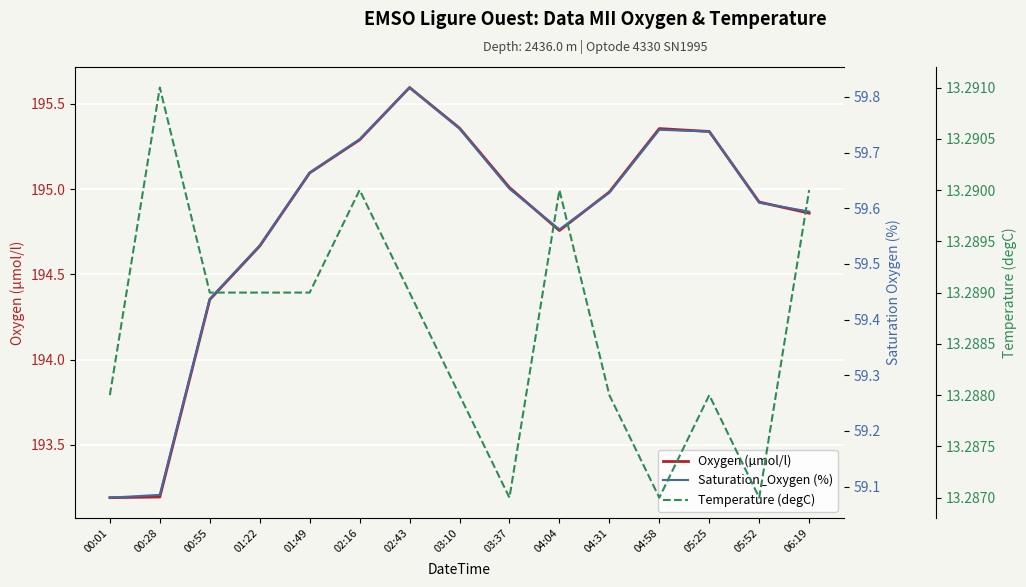

What is the highest value of the Saturation_Oxygen (%) series?

59.8